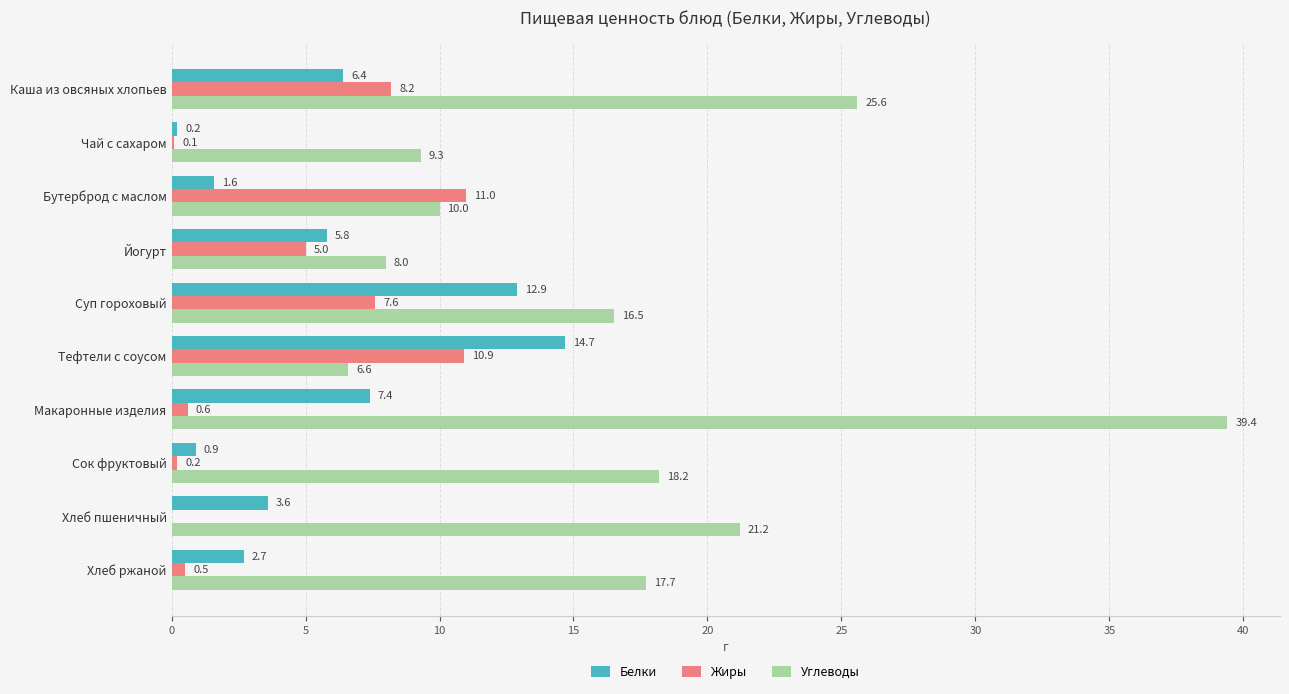

What is the highest value of the Углеводы series?

39.4